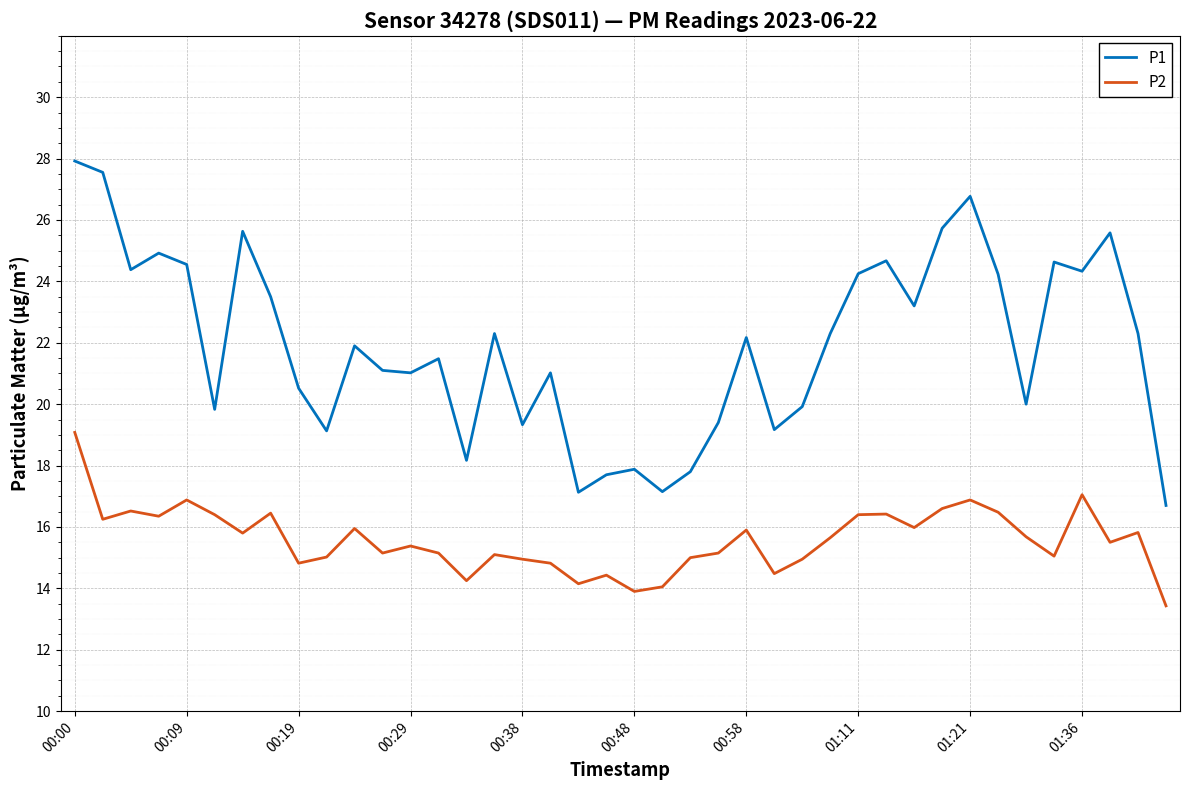

What is the smallest value displayed?

13.4